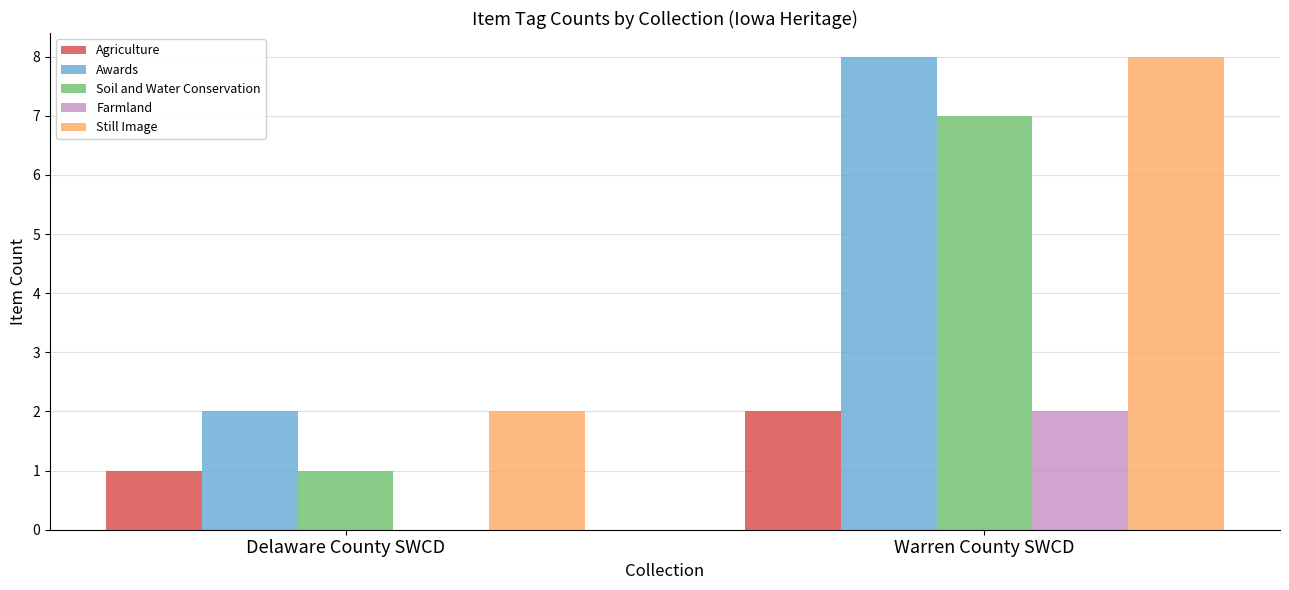

True or false: Still Image has a value of 3 at Delaware County SWCD.

False